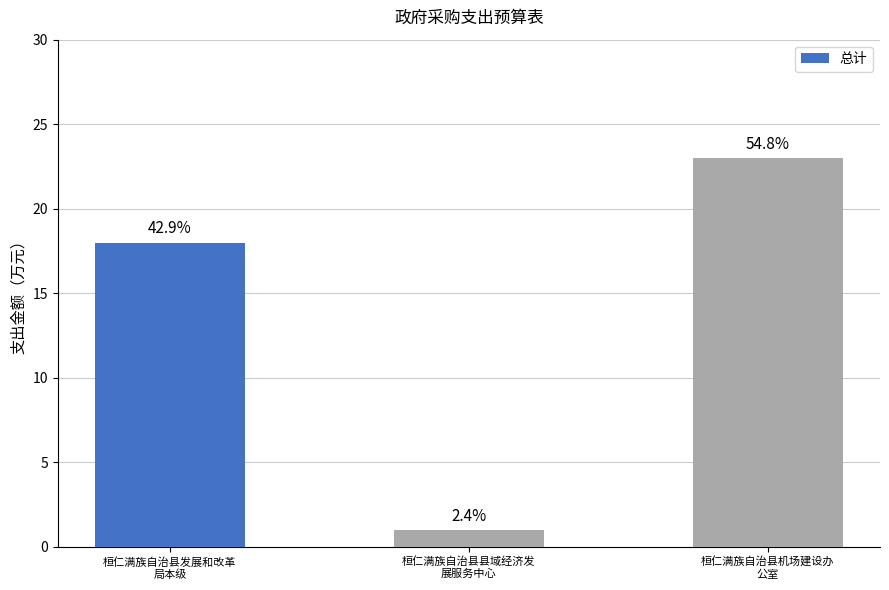

How many bars are there in total?

3